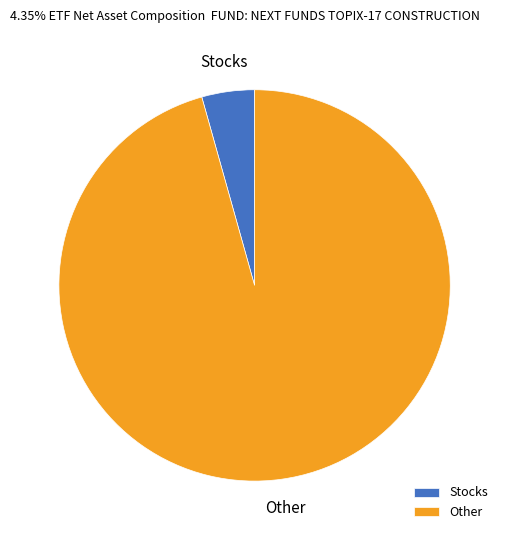

True or false: Other accounts for 96% of the total.

True